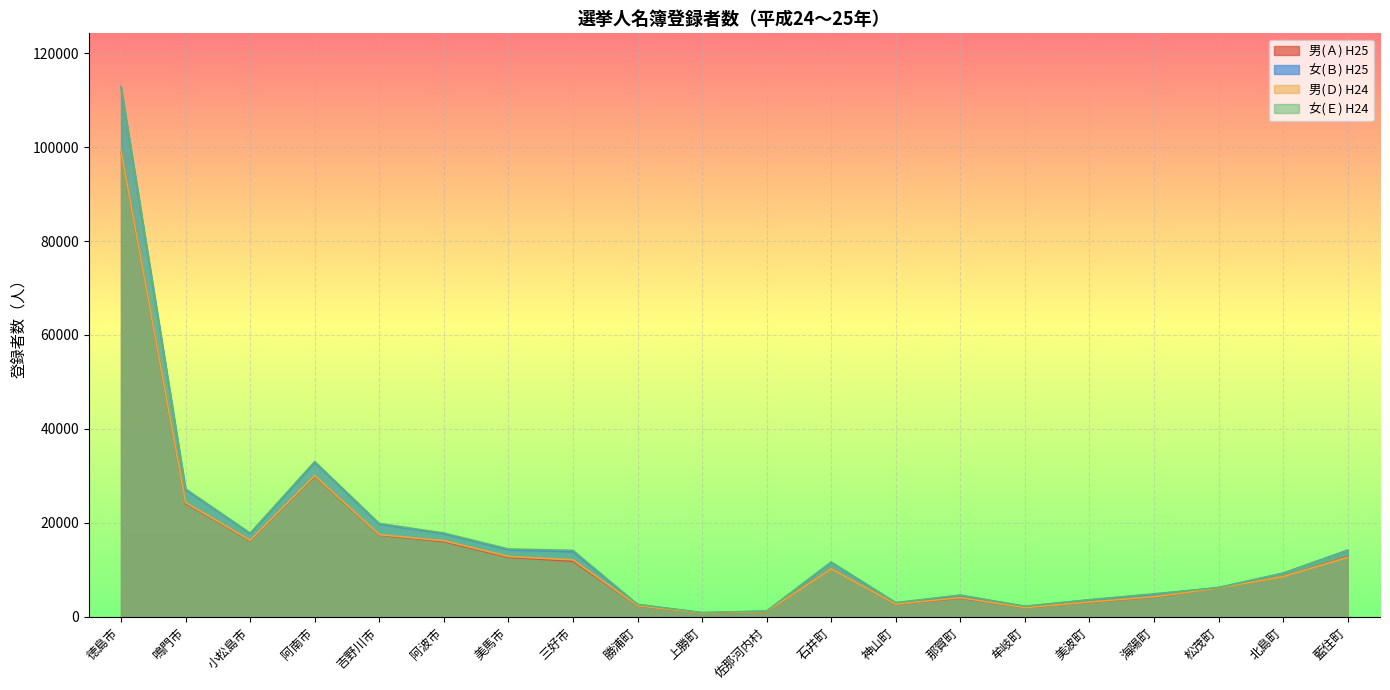

True or false: 男(Ｄ) H24 and 女(Ｂ) H25 intersect in this chart.

False